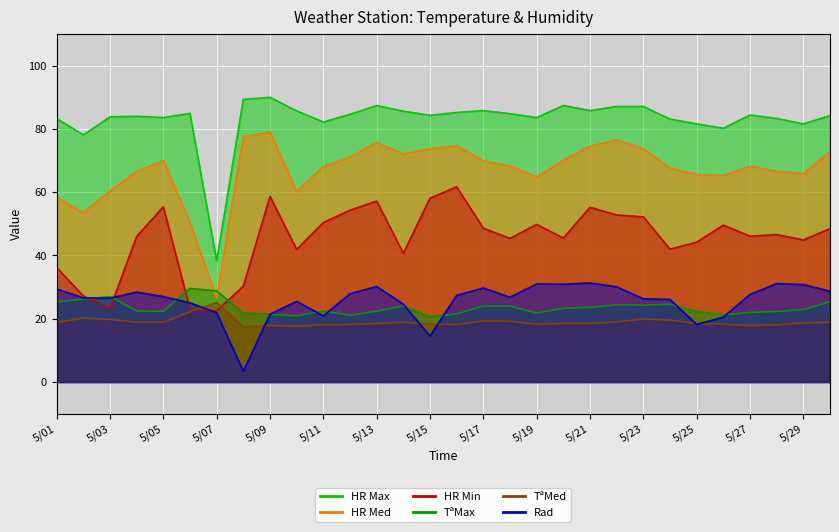

What are all the series names shown in the legend?

TªMax, TªMed, HR Max, HR Med, HR Min, Rad